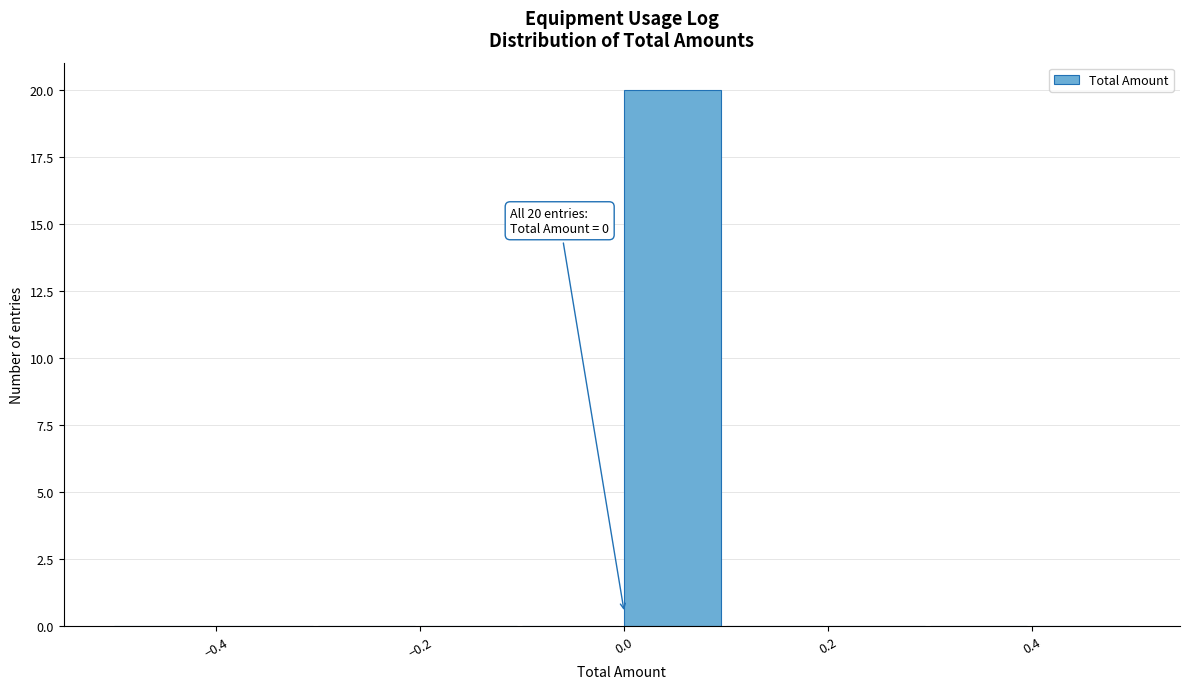

Which range on the x-axis has the tallest bar?

0.0 to 0.1